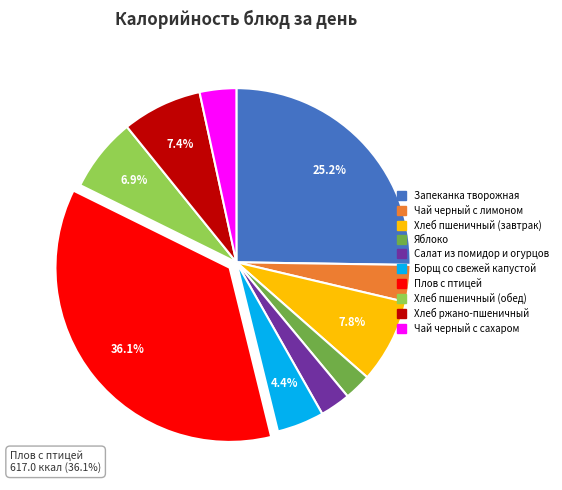

Is it true that Плов с птицей is 36% of the pie?

True